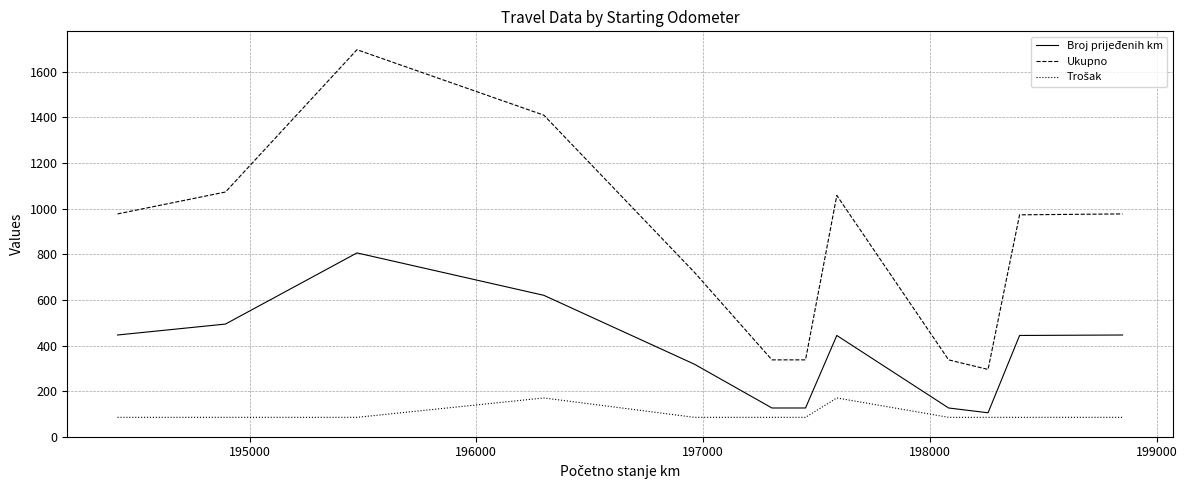

What is the lowest value of the Ukupno series?

295